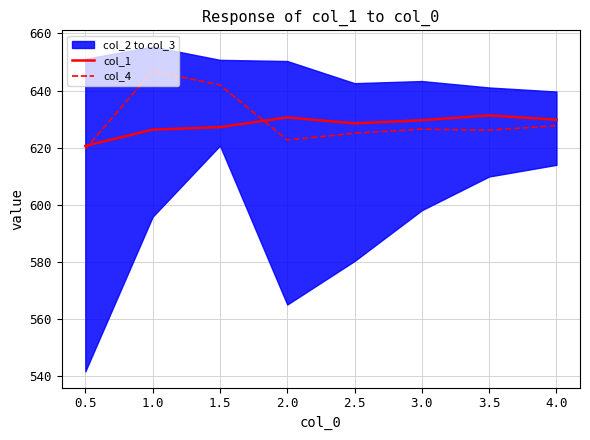

True or false: col_4 has a value of 337.3 at 3.0.

False